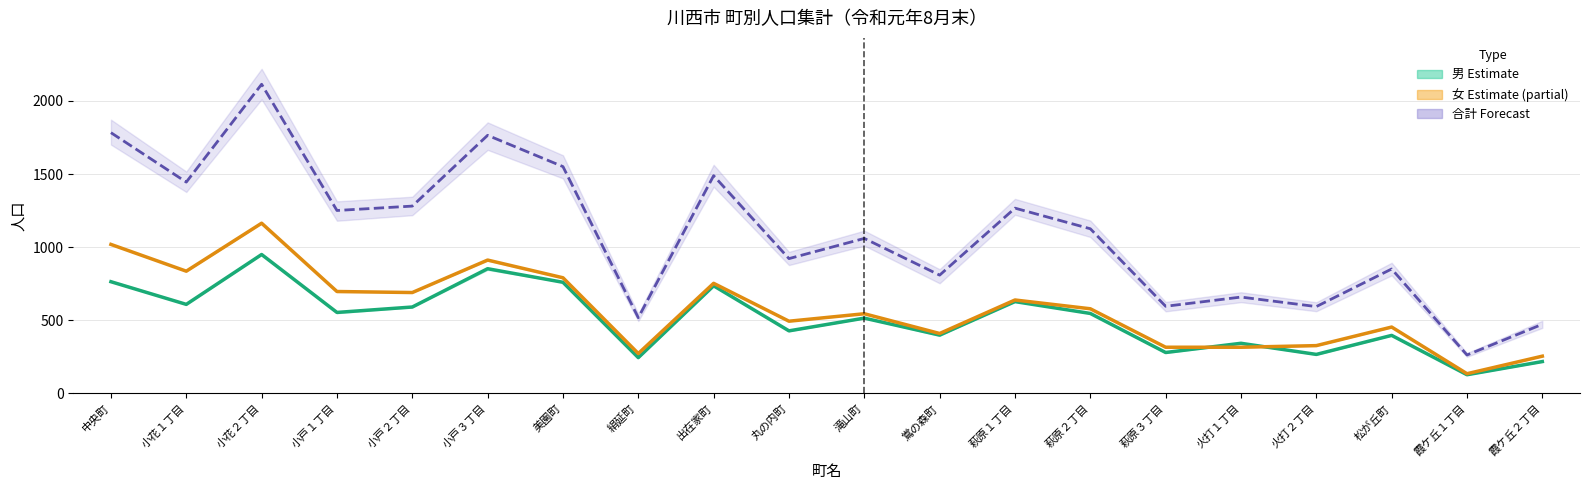

What is the lowest value of the 女(当月末) series?

135